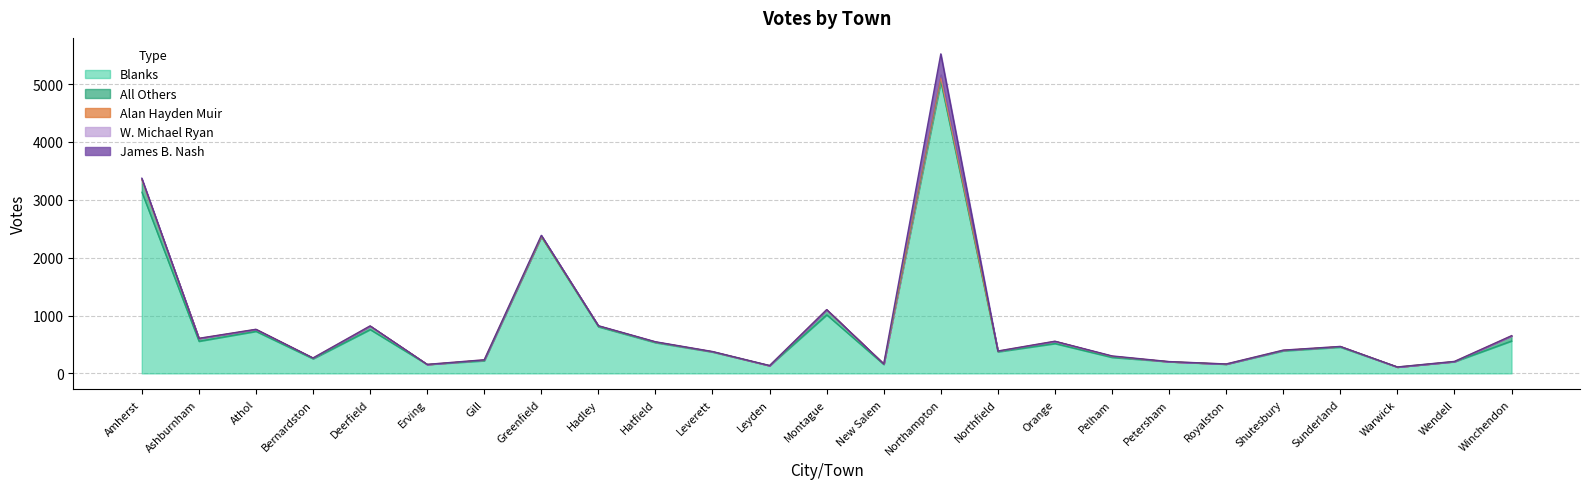

What is the sum of all All Others values?

782